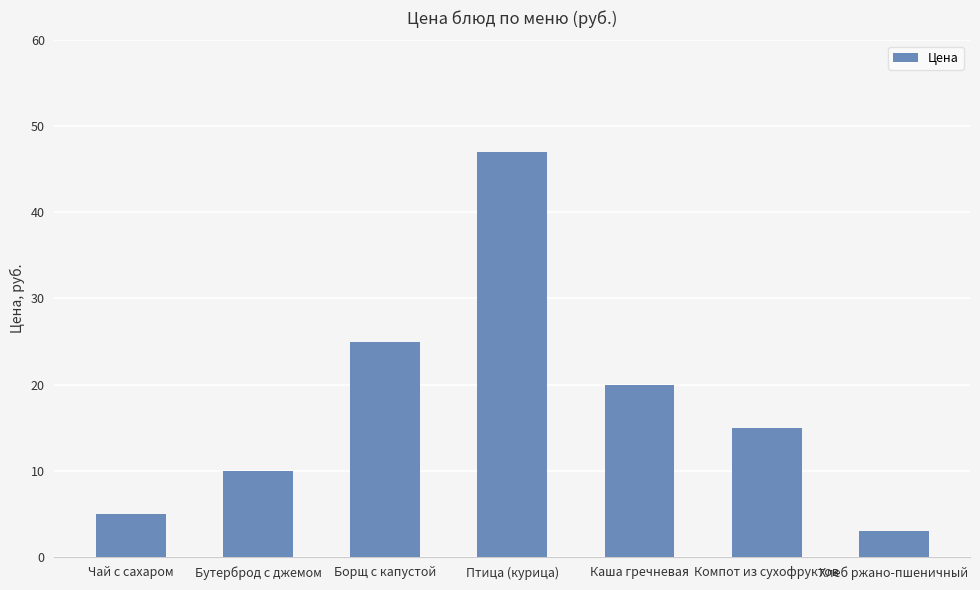

Between Чай с сахаром and Птица (курица), which is larger?

Птица (курица)